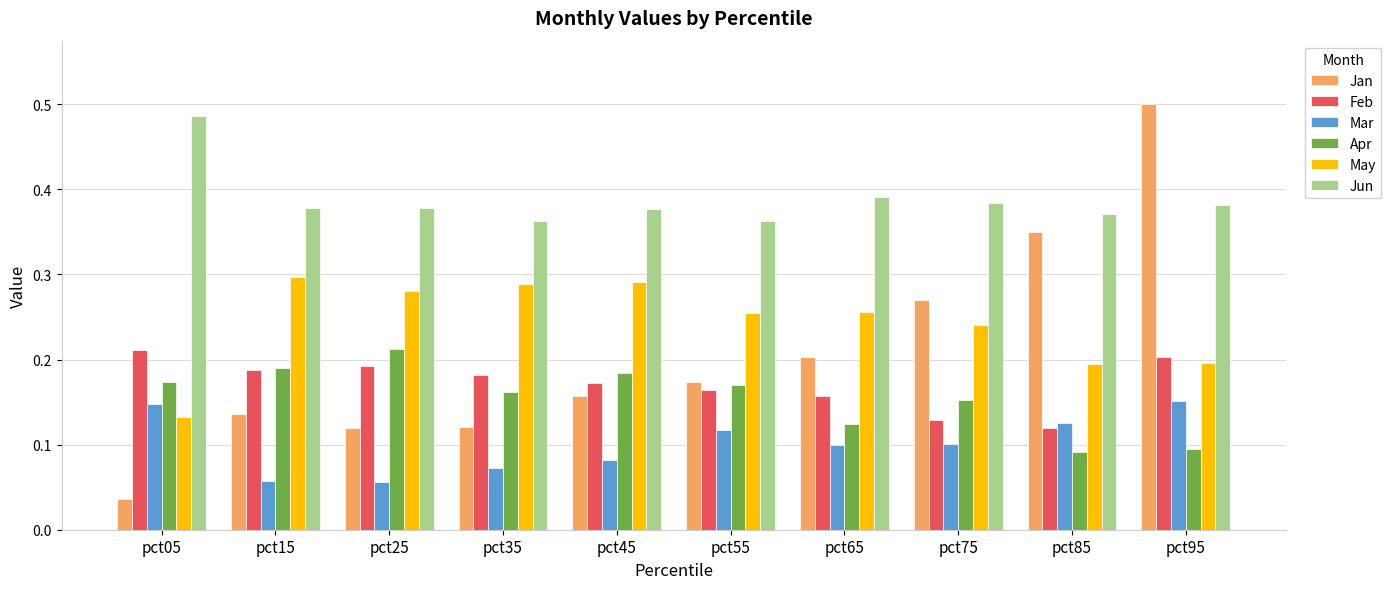

At which category is the sum across all series the highest?

pct95